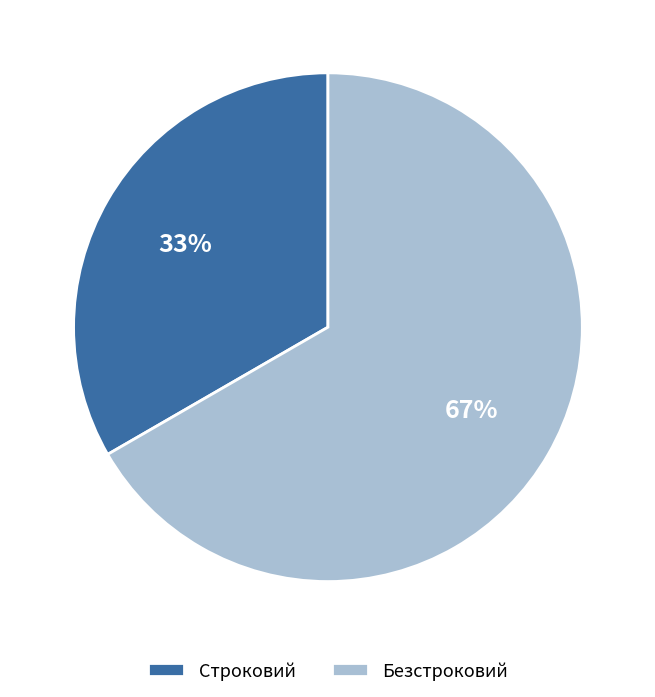

What percentage is the Безстроковий slice, to the nearest percent?

67%